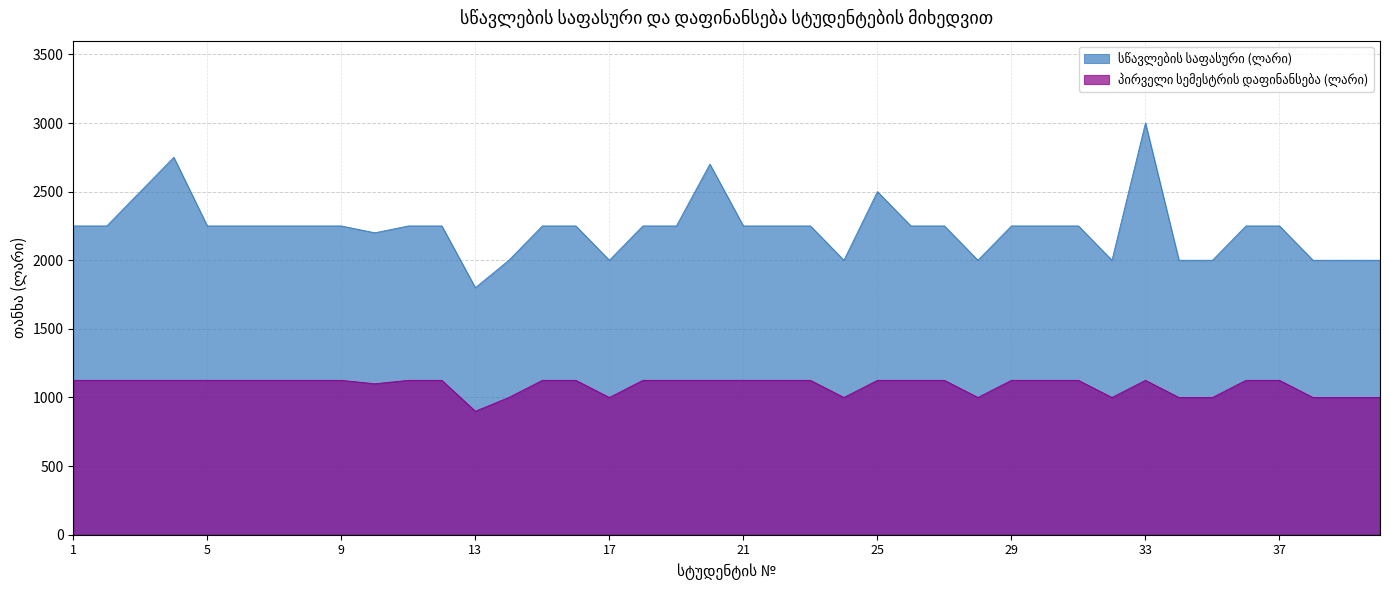

What is the value of the სწავლების საფასური (ლარი) point at the 1st from the left?

2250